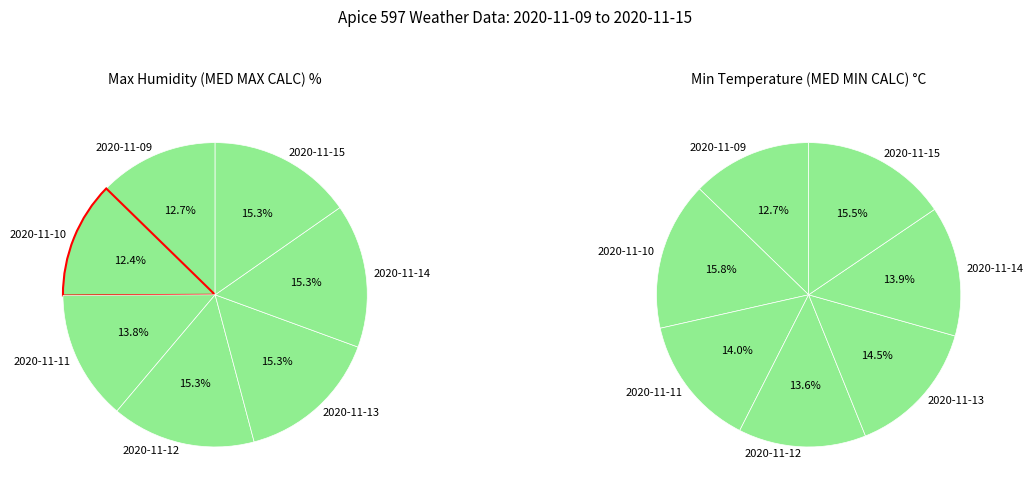

What is the smallest slice in the pie chart?

2020-11-09